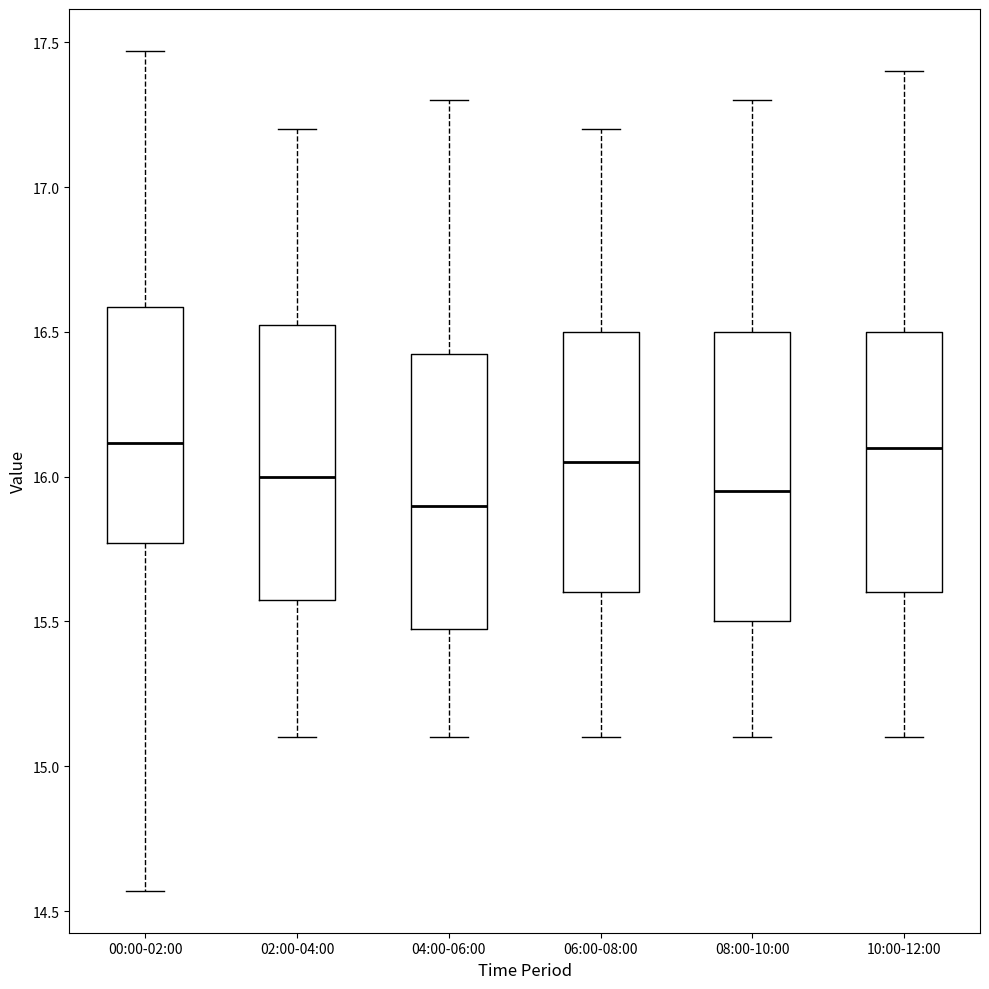

Reading left to right, transcribe this box plot: for each box, give where its median line is, the range the box spans, and where its two whiskers end, as read against the y-axis. The values are not printed on the chart, so give them approximately, as read against the axis.

00:00-02:00: median 16.10, box 15.75 to 16.60, whiskers 14.55 to 17.45
02:00-04:00: median 16.00, box 15.60 to 16.55, whiskers 15.10 to 17.20
04:00-06:00: median 15.90, box 15.50 to 16.45, whiskers 15.10 to 17.30
06:00-08:00: median 16.05, box 15.60 to 16.50, whiskers 15.10 to 17.20
08:00-10:00: median 15.95, box 15.50 to 16.50, whiskers 15.10 to 17.30
10:00-12:00: median 16.10, box 15.60 to 16.50, whiskers 15.10 to 17.40